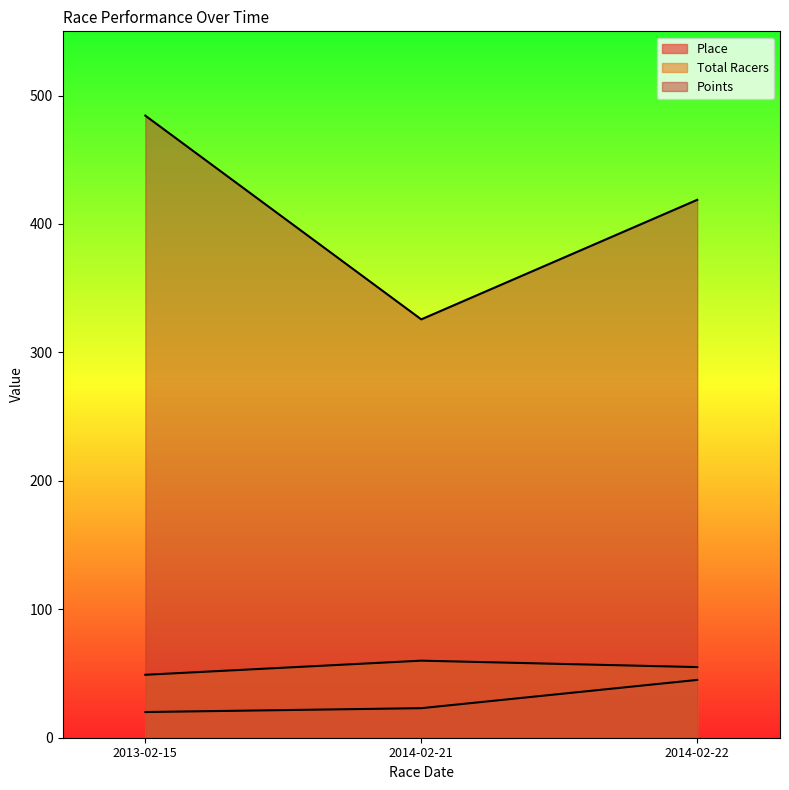

At which label is Points closest to 405?

2014-02-22